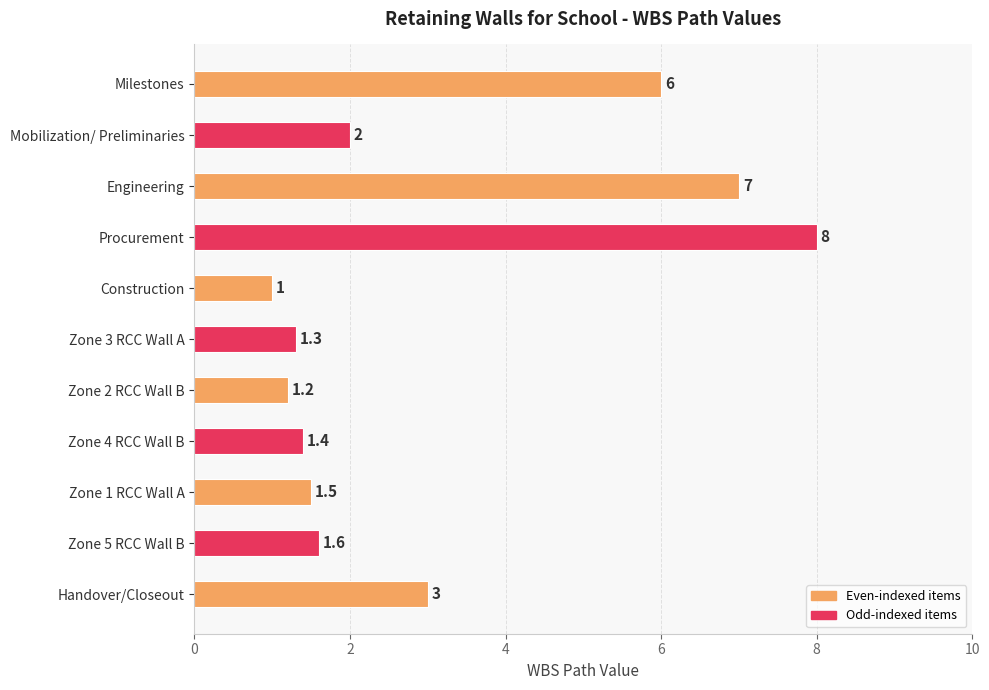

List the labels in order of value, largest first.

Procurement, Engineering, Milestones, Handover/Closeout, Mobilization/ Preliminaries, Zone 5 RCC Wall B, Zone 1 RCC Wall A, Zone 4 RCC Wall B, Zone 3 RCC Wall A, Zone 2 RCC Wall B, Construction